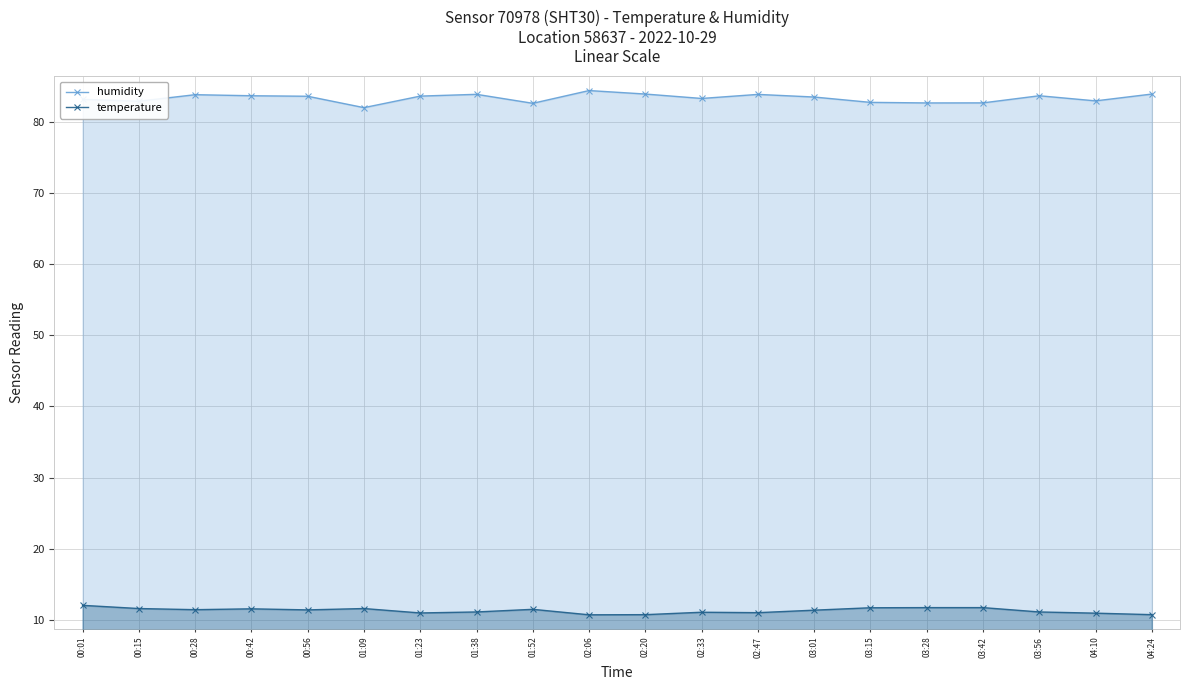

What are all the series names shown in the legend?

humidity, temperature